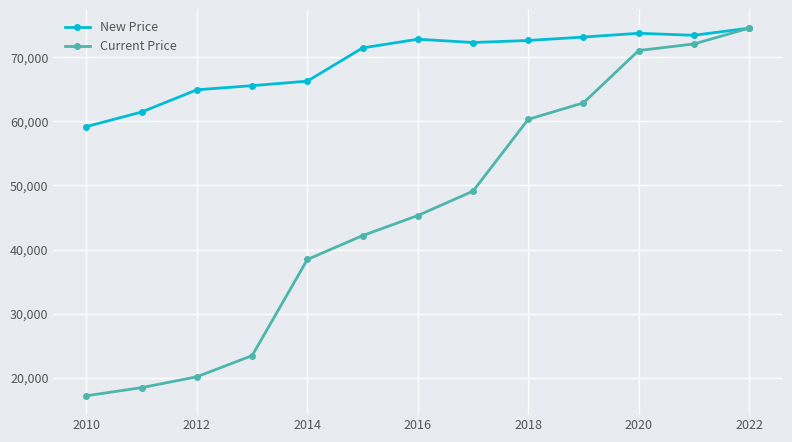

At how many categories does at least one series exceed 55106?

13